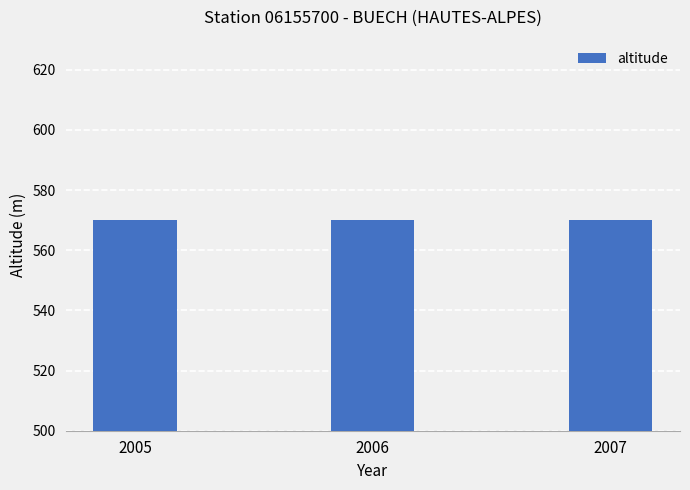

What value does the altitude series have at 2005?

570